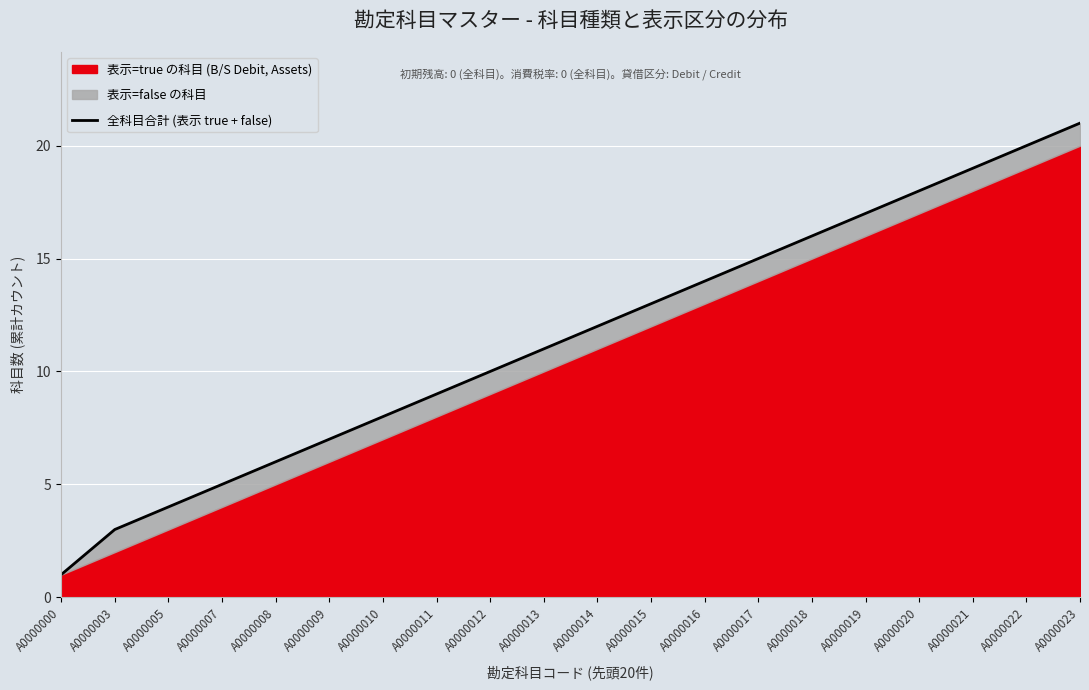

Between A0000023 and A0000007, which is larger?

A0000023